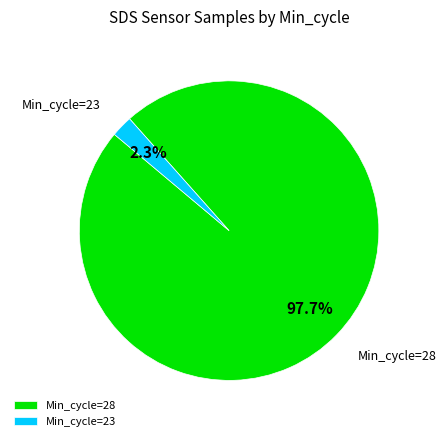

Which has a higher value, Min_cycle=28 or Min_cycle=23?

Min_cycle=28